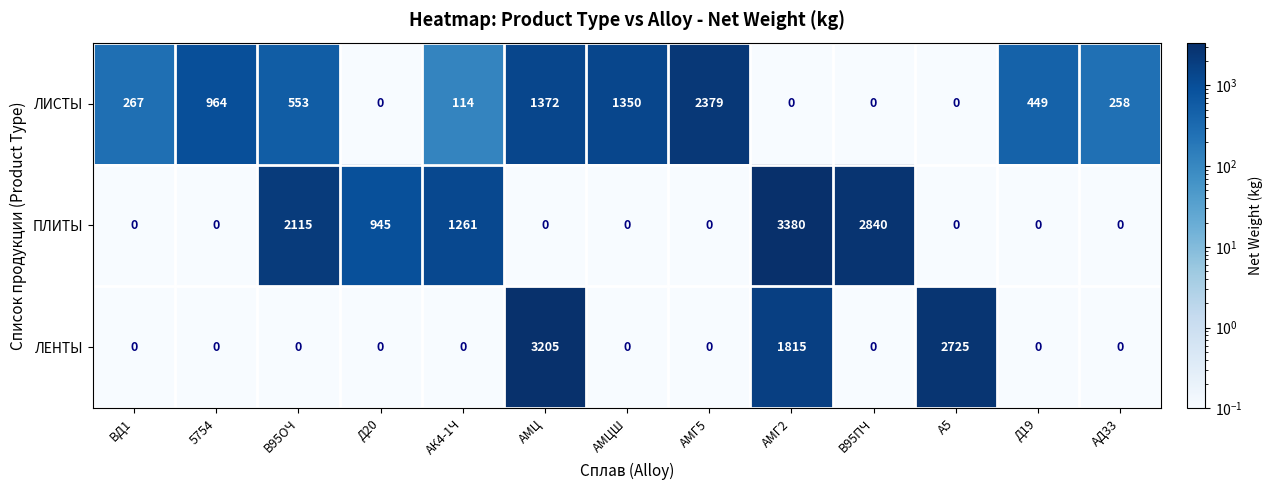

The value of ЛЕНТЫ at АК4-1Ч is -1853. True or false?

False